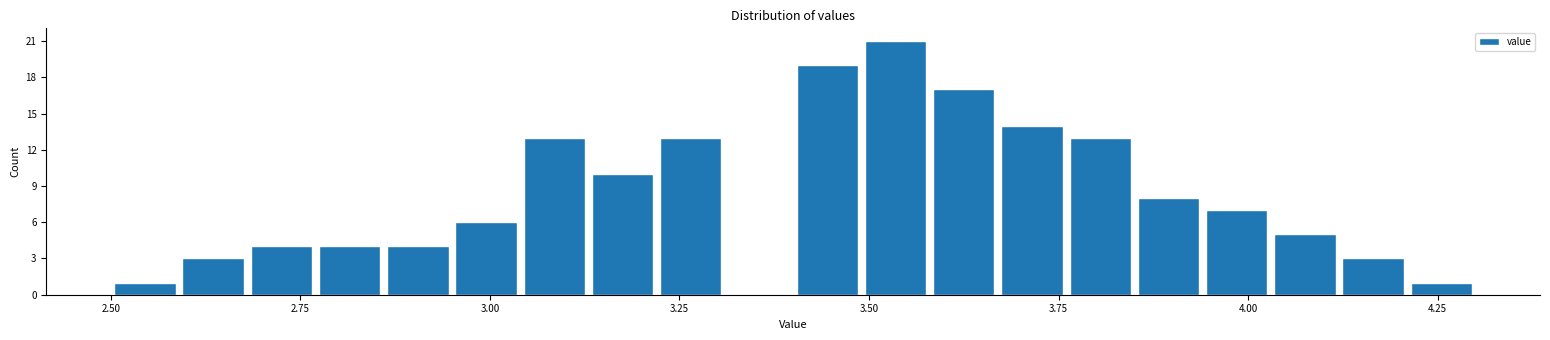

Read against the x-axis, roughly where is the centre of the tallest bar?

3.55